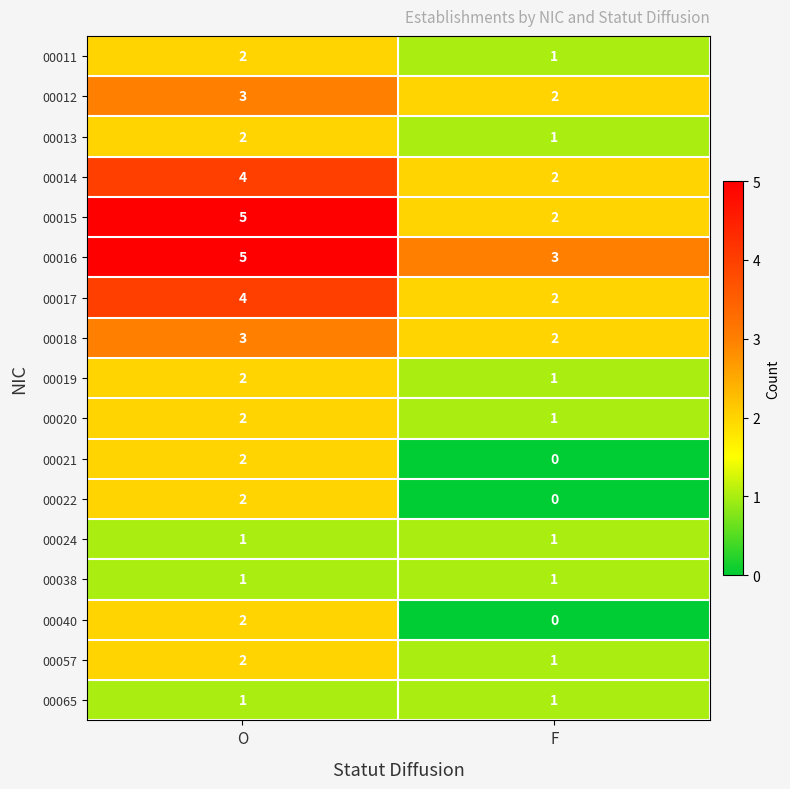

Is it true that 00017 equals 1 at O?

False